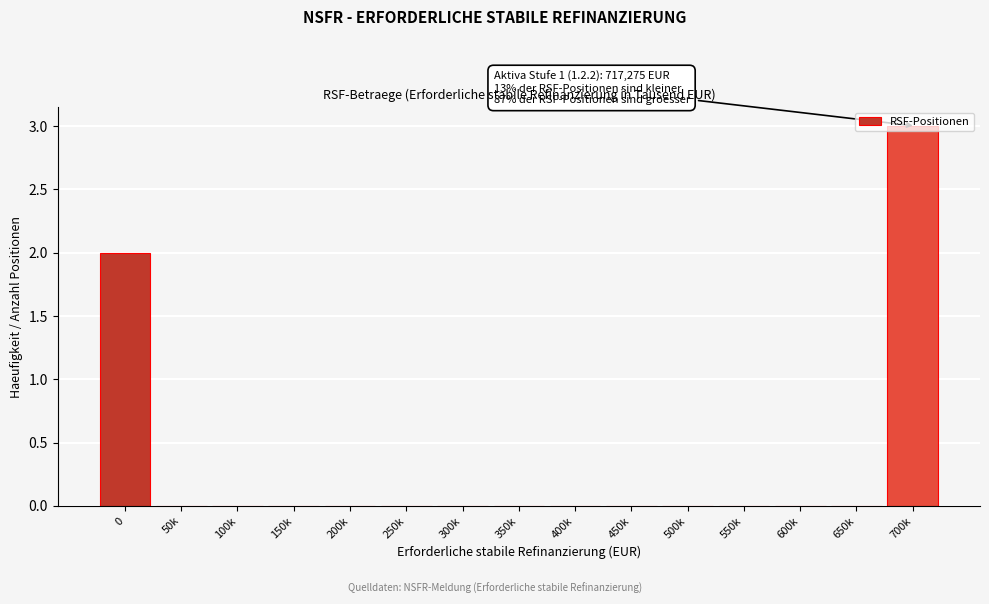

What is the greatest value displayed?

3